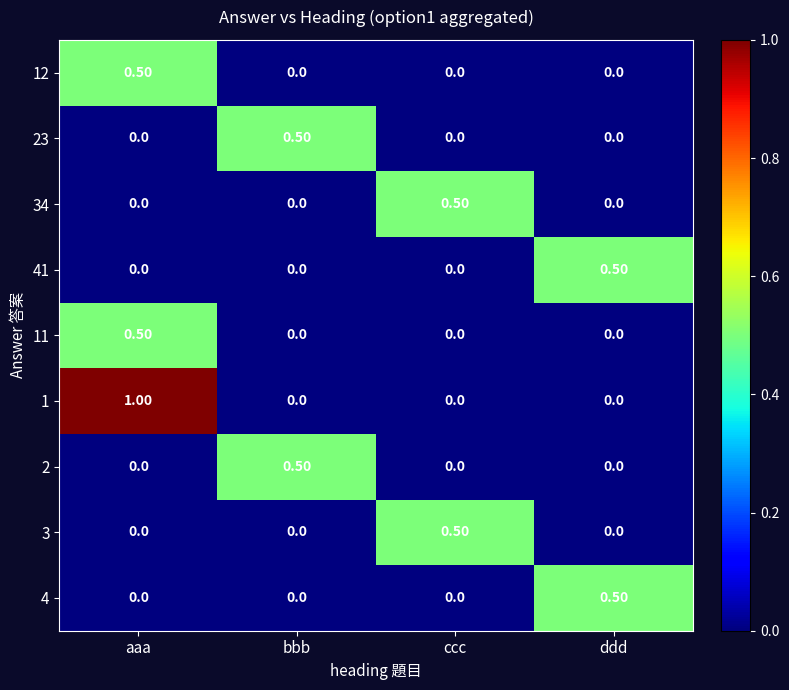

Is the value of 2 at bbb greater than the value of 12 at ccc?

Yes